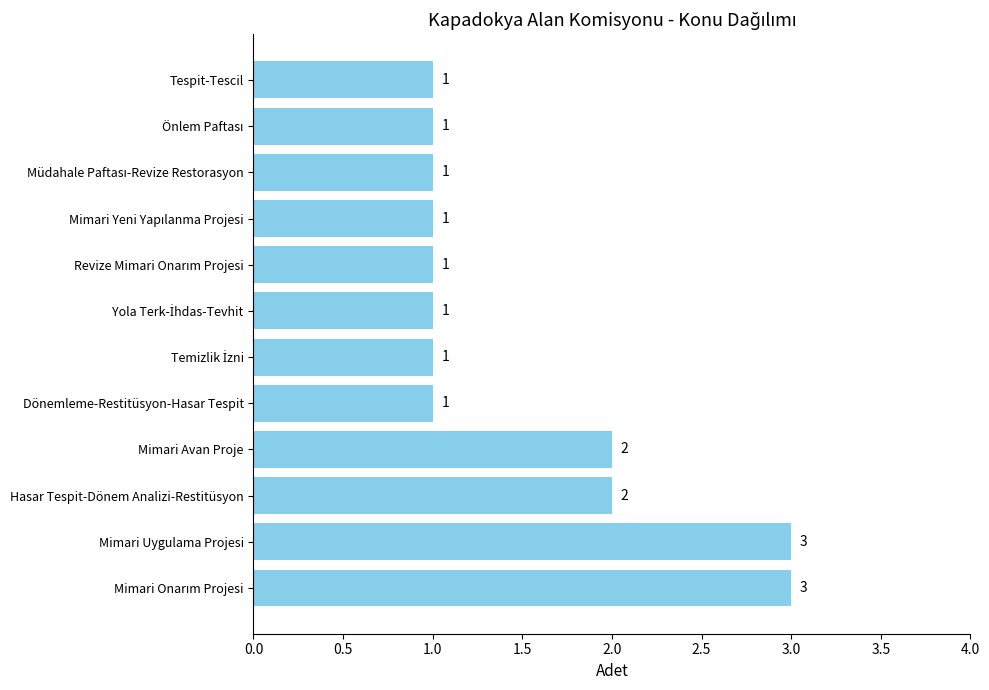

Count the values in the range 1 to 2.

10